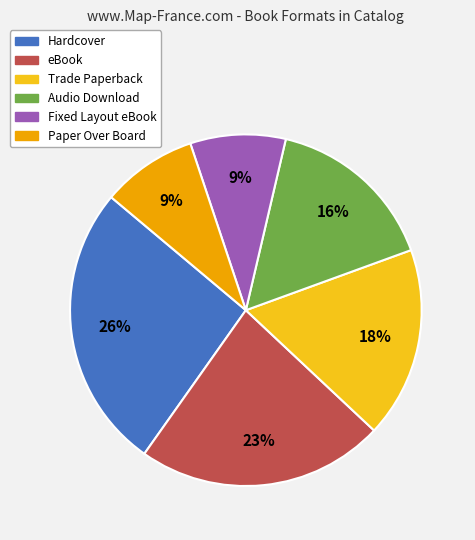

To the nearest percent, what is the average slice percentage?

17%